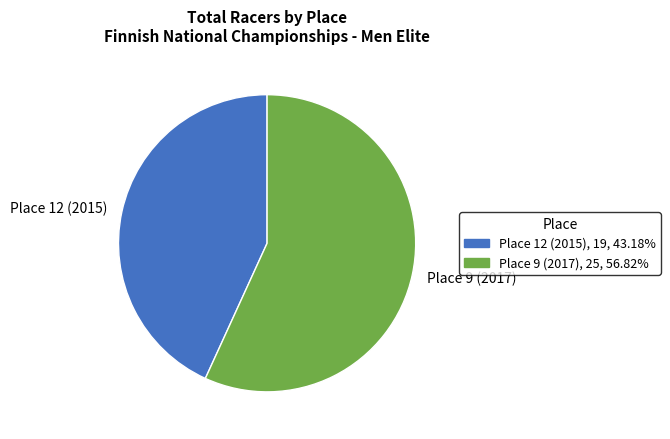

Is there any slice that represents more than half of the pie?

Yes